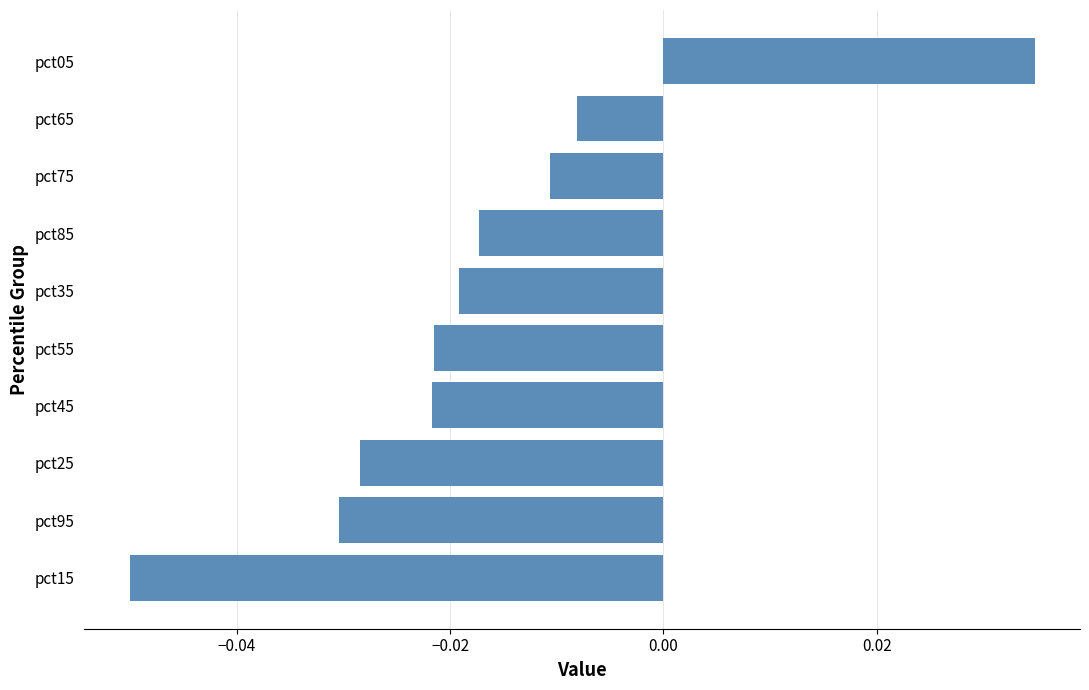

Where is the data nearest to the value 0?

pct65